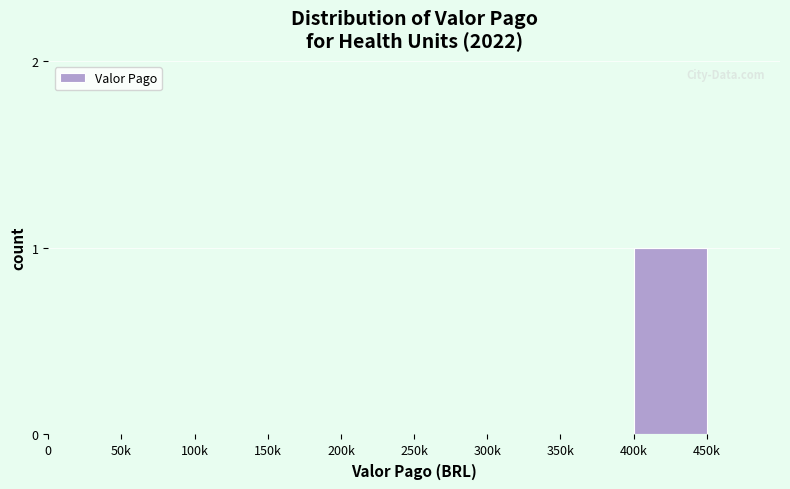

At which category does the chart reach its peak across all series?

400k